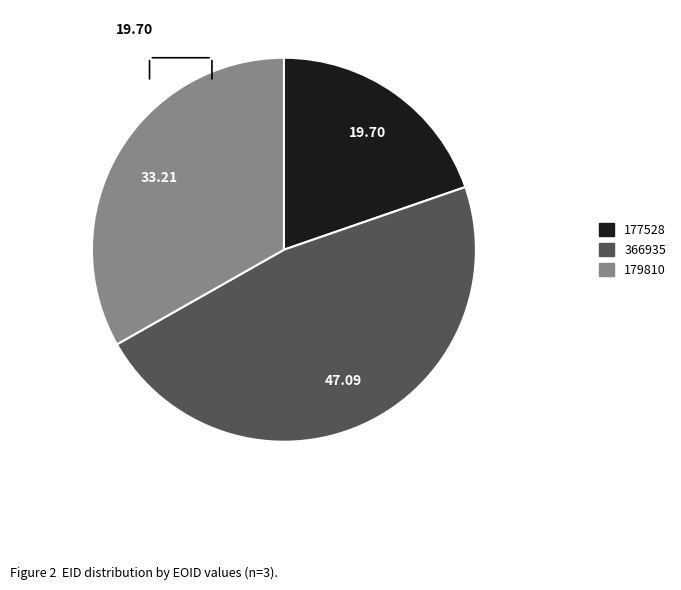

How many segments does this pie chart have?

3